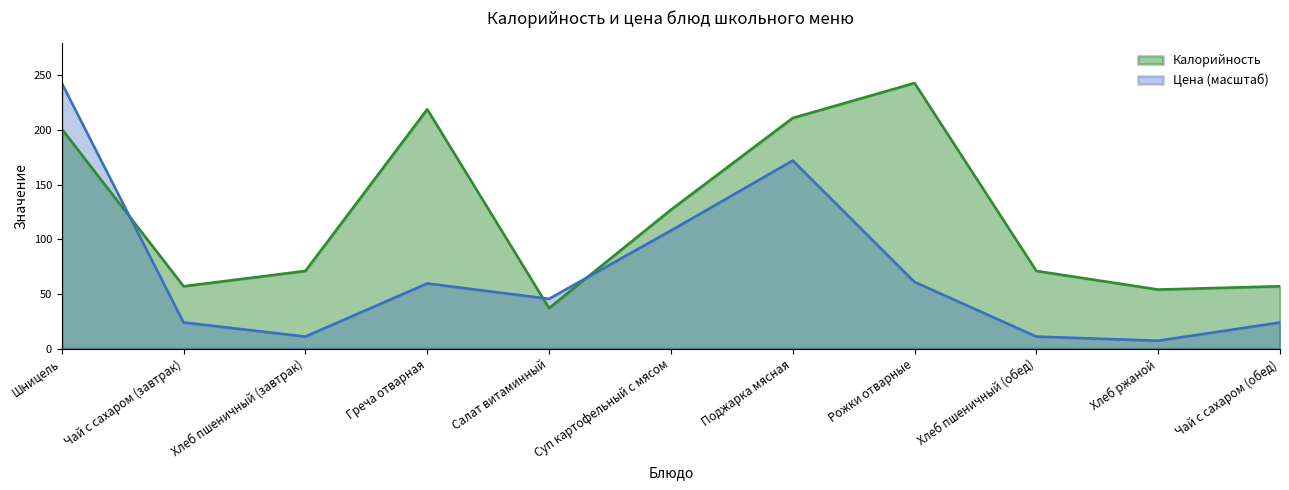

The value of Калорийность at Шницель is 328.1. True or false?

False